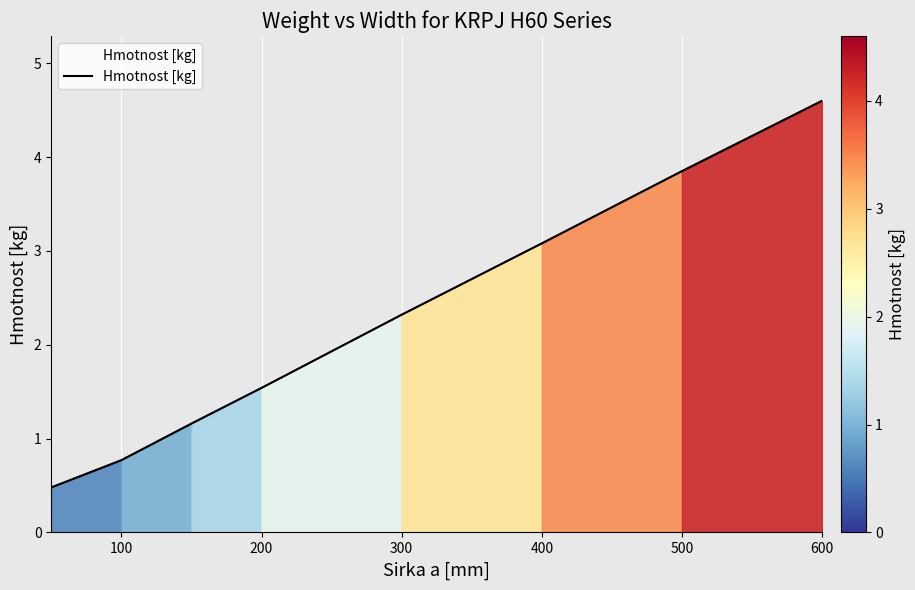

True or false: the data has more than 1 interior local peaks.

False